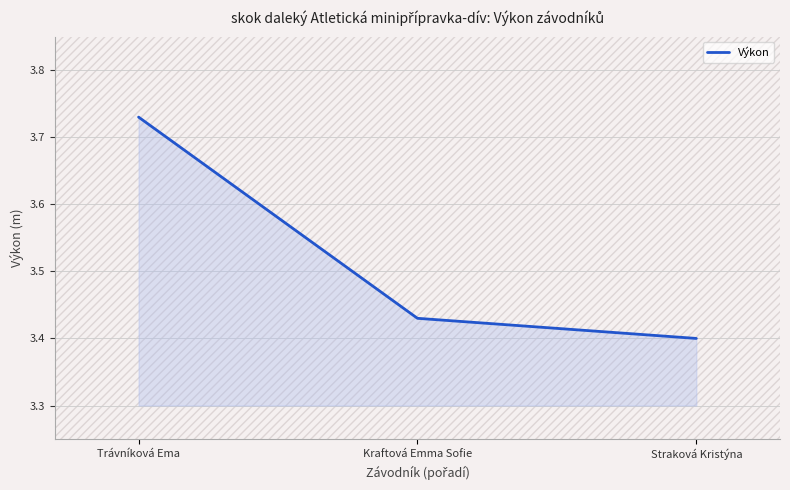

Count the Výkon values in the range 3 to 4.

3